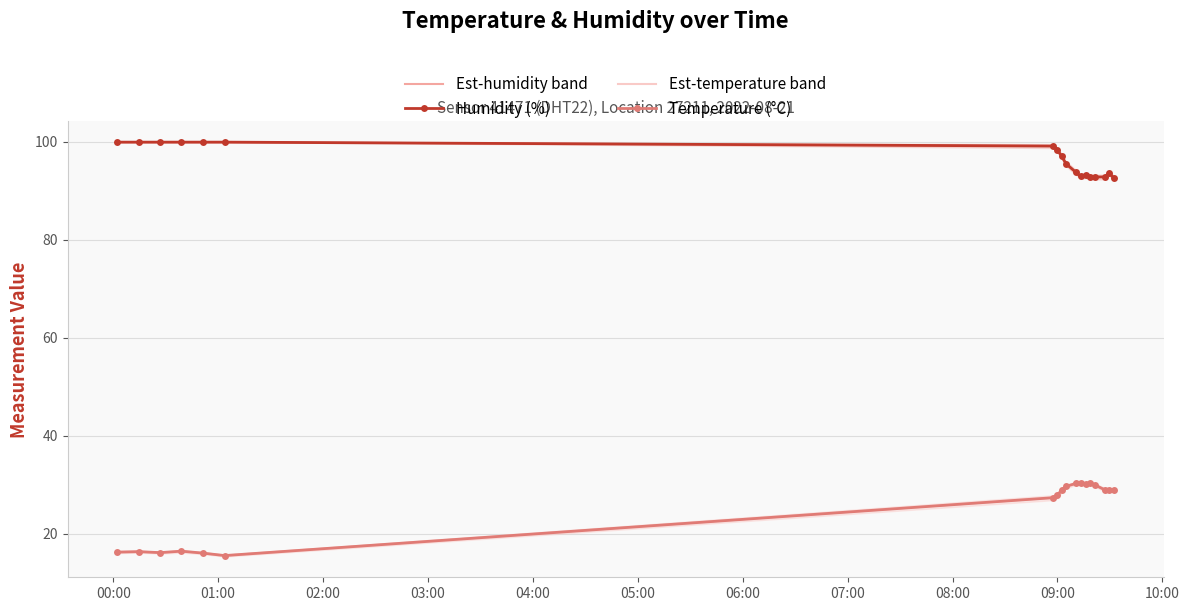

What is the minimum value for Est-temperature band?

15.6